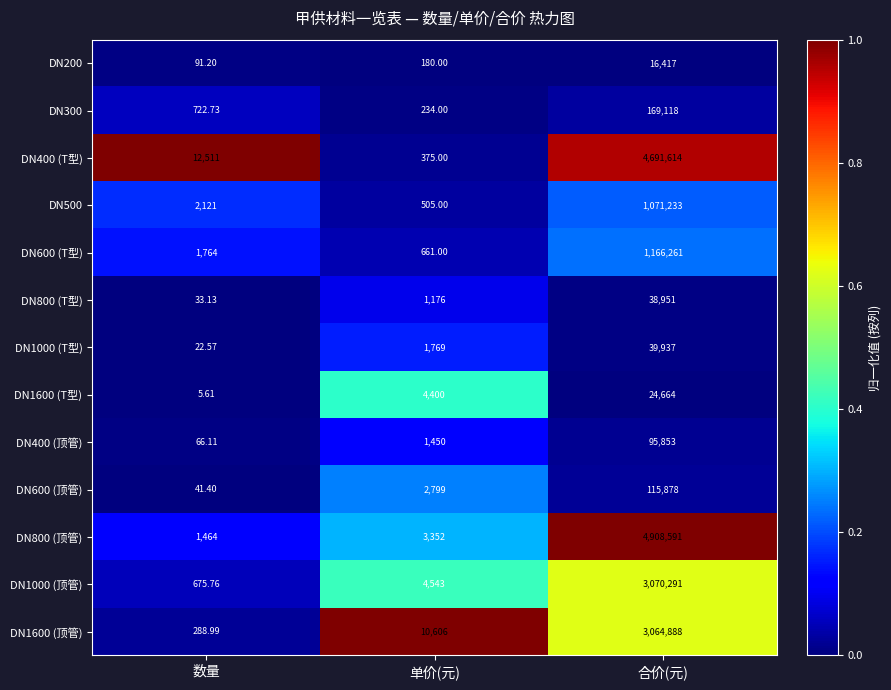

Rank the series at 合价(元) from lowest to highest value.

DN200, DN1600 (T型), DN800 (T型), DN1000 (T型), DN400 (顶管), DN600 (顶管), DN300, DN500, DN600 (T型), DN1600 (顶管), DN1000 (顶管), DN400 (T型), DN800 (顶管)